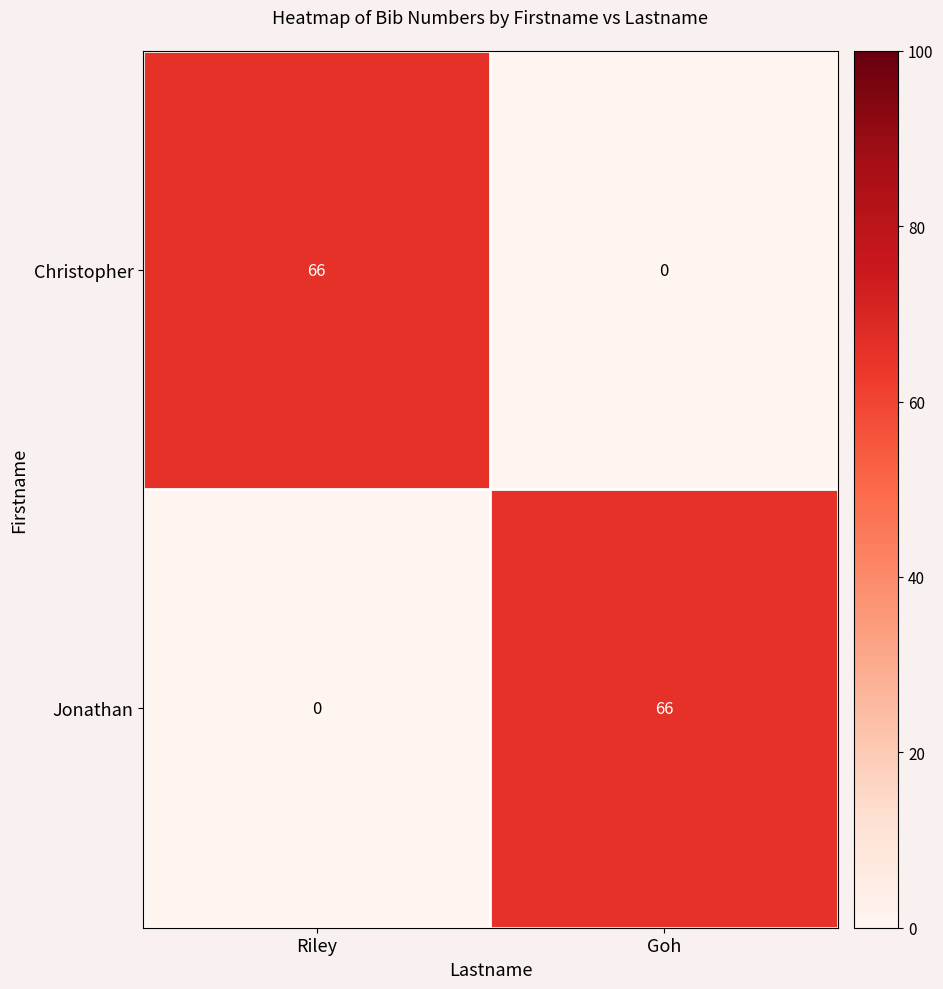

Reading right to left, list all the values displayed in this chart.

Christopher: Goh=0	Riley=66
Jonathan: Goh=66	Riley=0